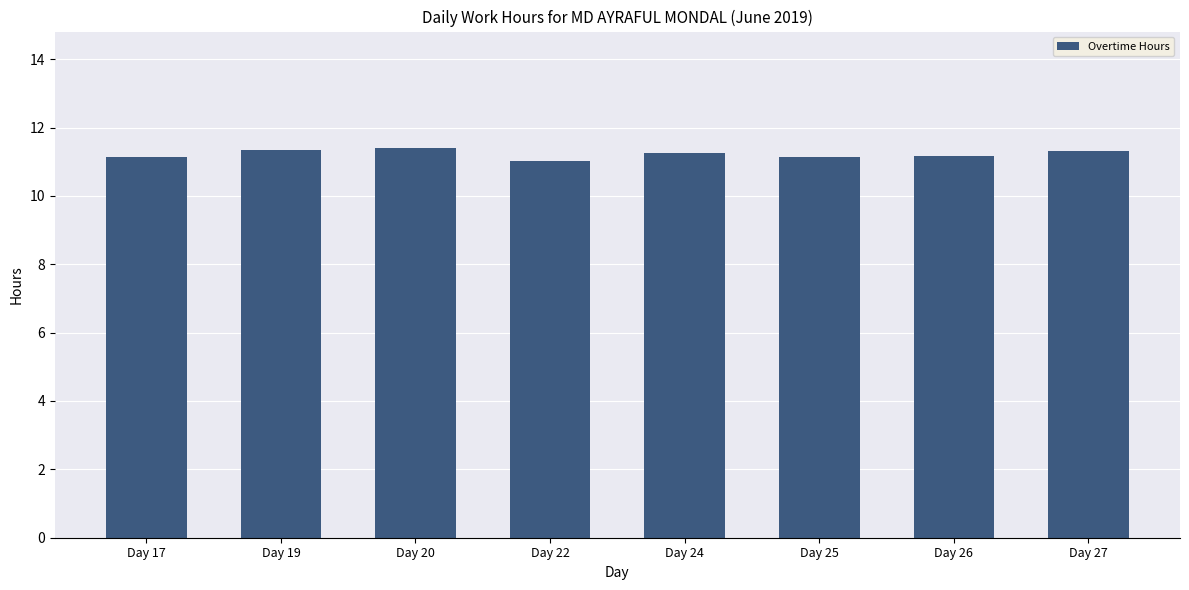

What is the difference between the values at Day 24 and Day 17?

0.1